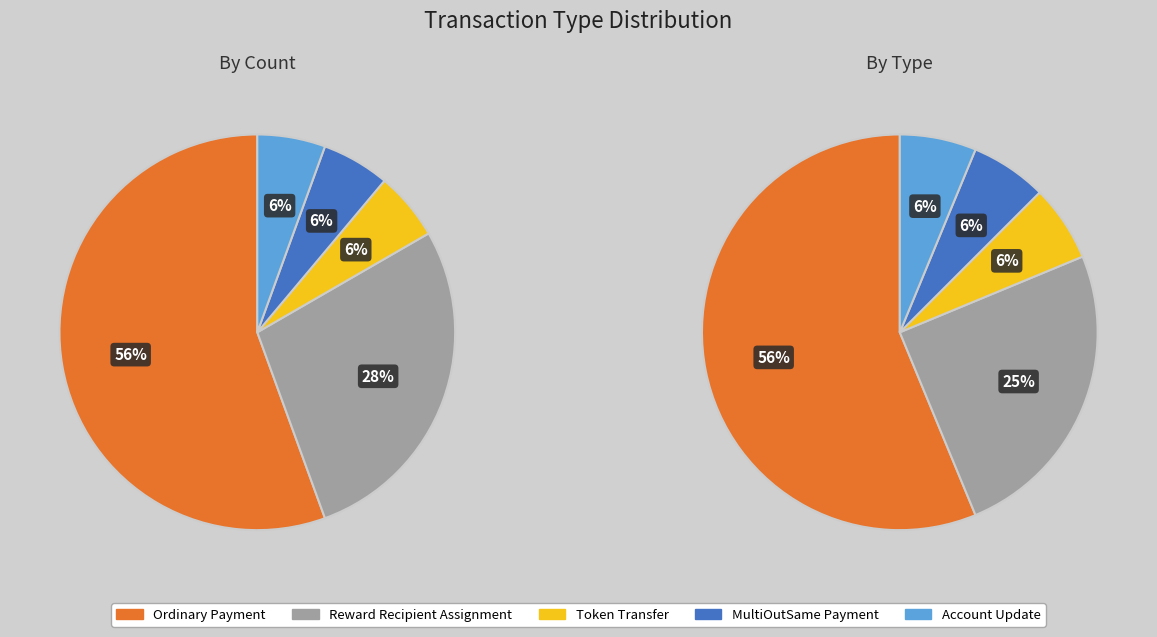

Which category has the smallest portion of the pie?

Token Transfer